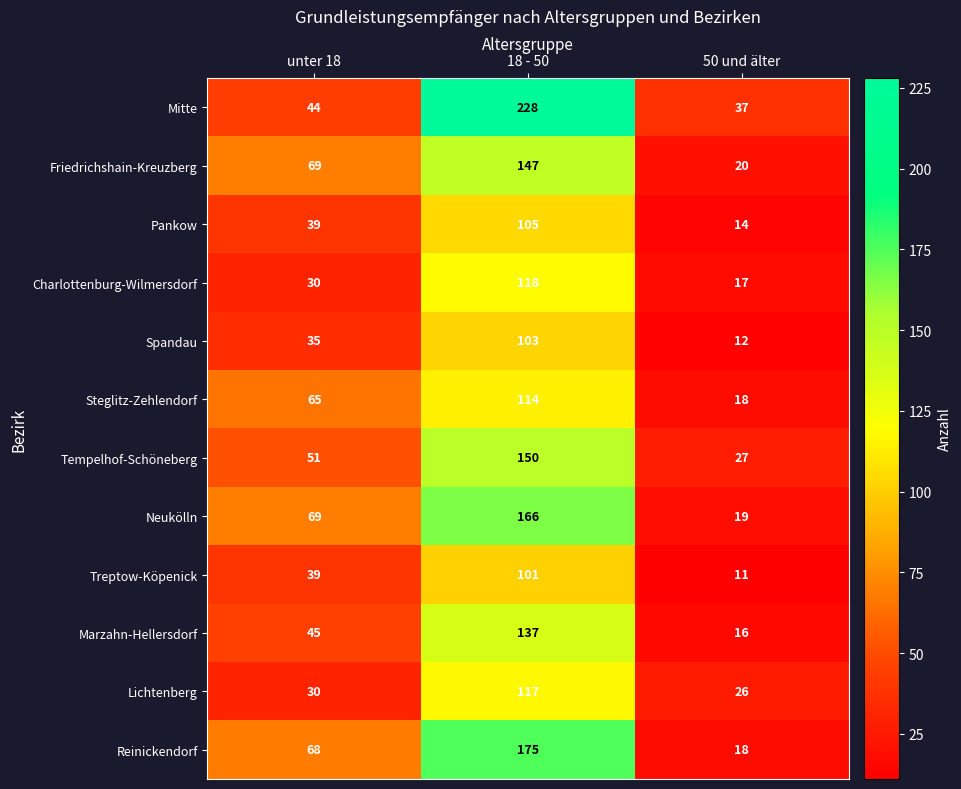

Is it true that Pankow equals 39 at unter 18?

True